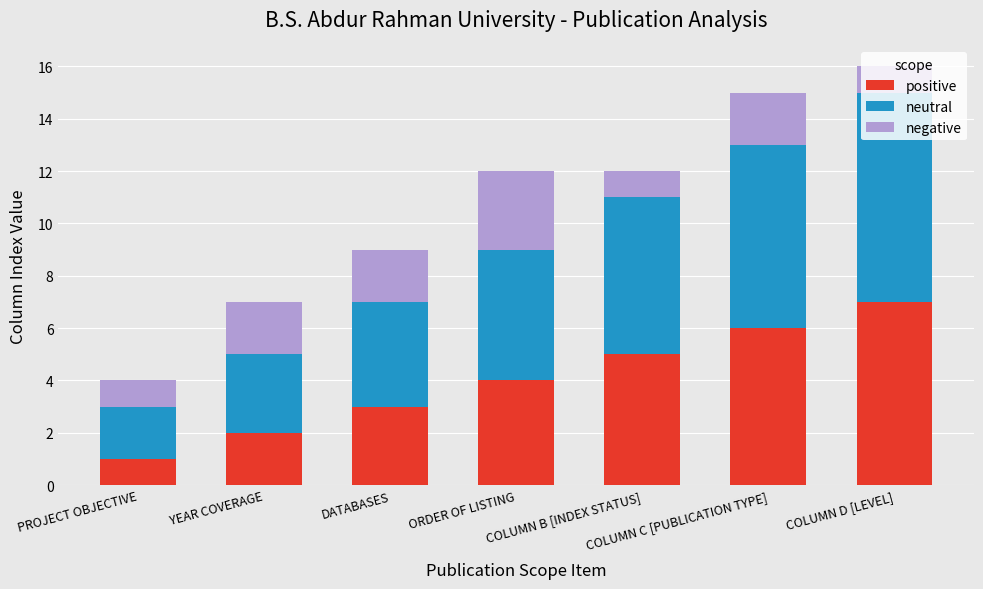

List the labels in order of positive value, smallest first.

PROJECT OBJECTIVE, YEAR COVERAGE, DATABASES, ORDER OF LISTING, COLUMN B [INDEX STATUS], COLUMN C [PUBLICATION TYPE], COLUMN D [LEVEL]